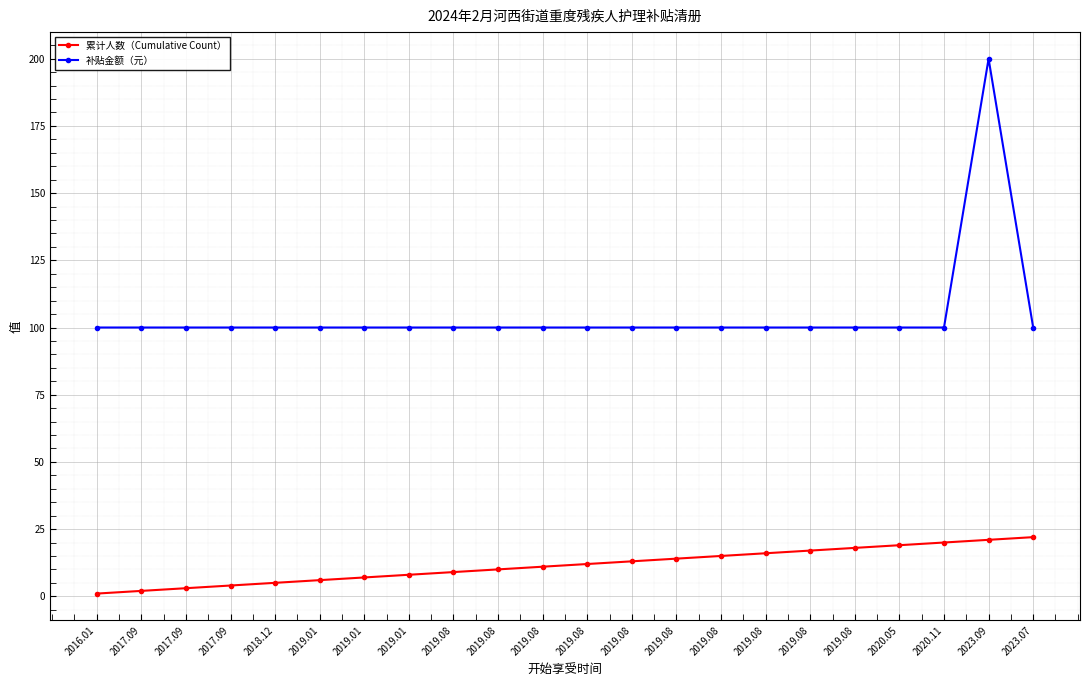

At how many categories does at least one series exceed 5?

22